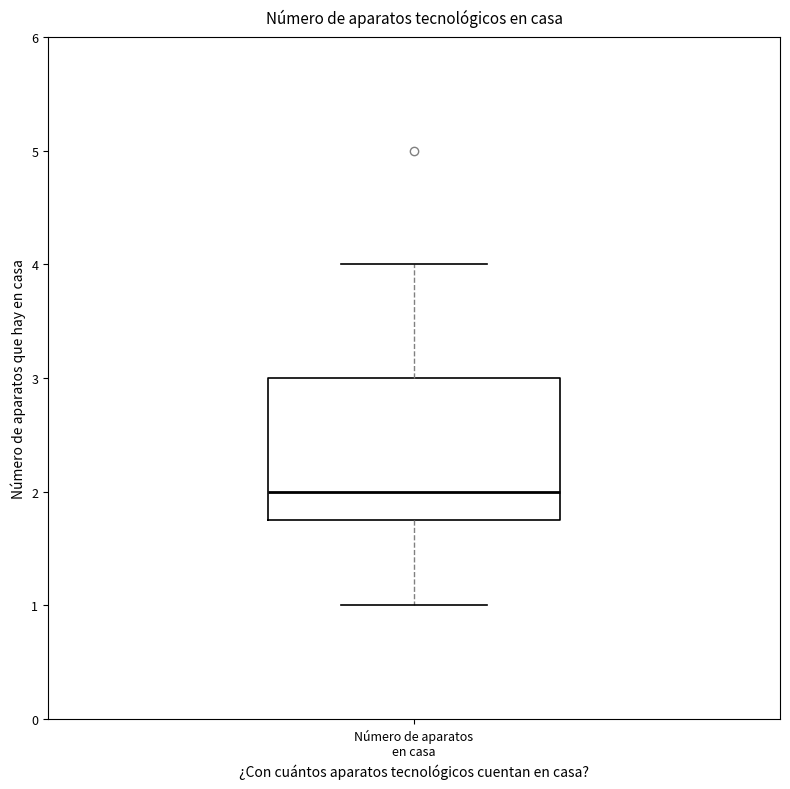

Transcribe this box plot: give where the median line is, the range the box spans, and where the two whiskers end, as read against the y-axis. The values are not printed on the chart, so give them approximately, as read against the axis.

median 2.0, box 1.8 to 3.0, whiskers 1.0 to 4.0